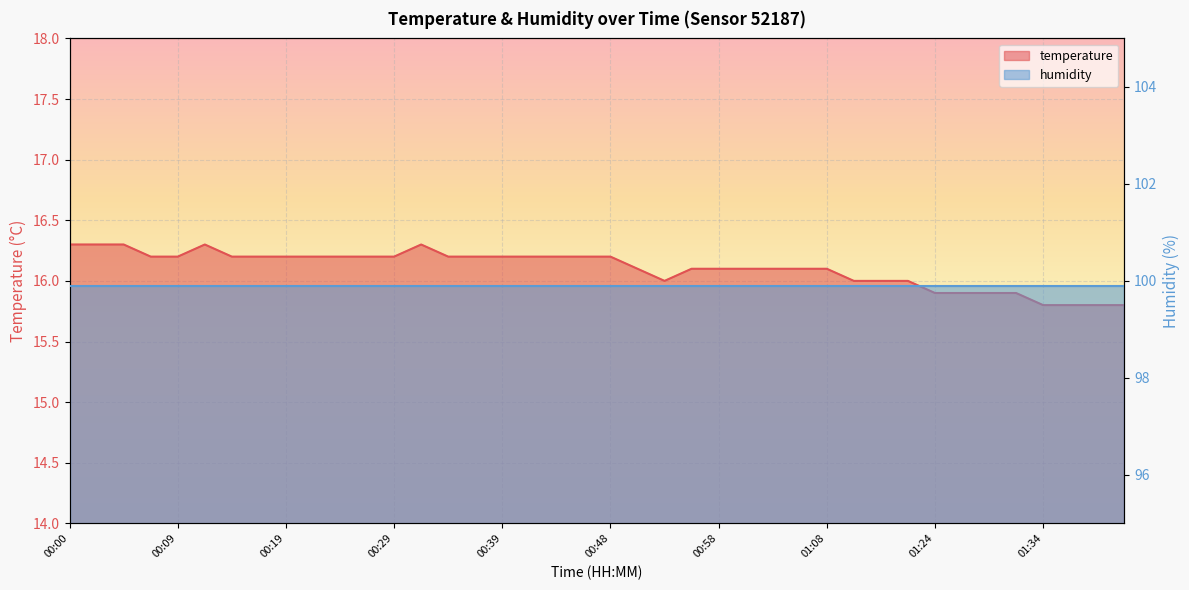

What is the change in value from 00:00 to 00:29?

-0.1